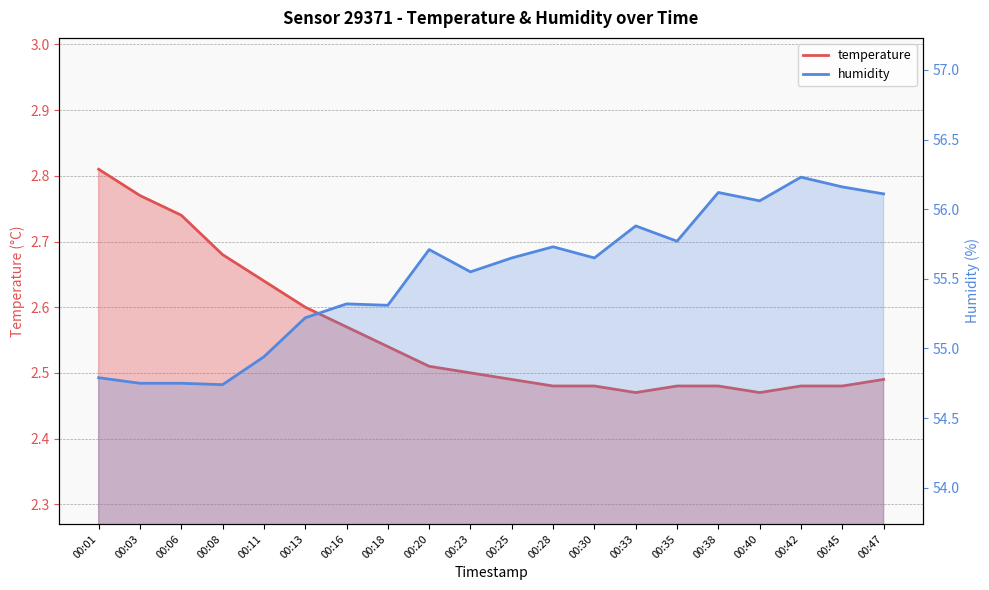

What is the value of the temperature point at the 9th from the left?

2.5